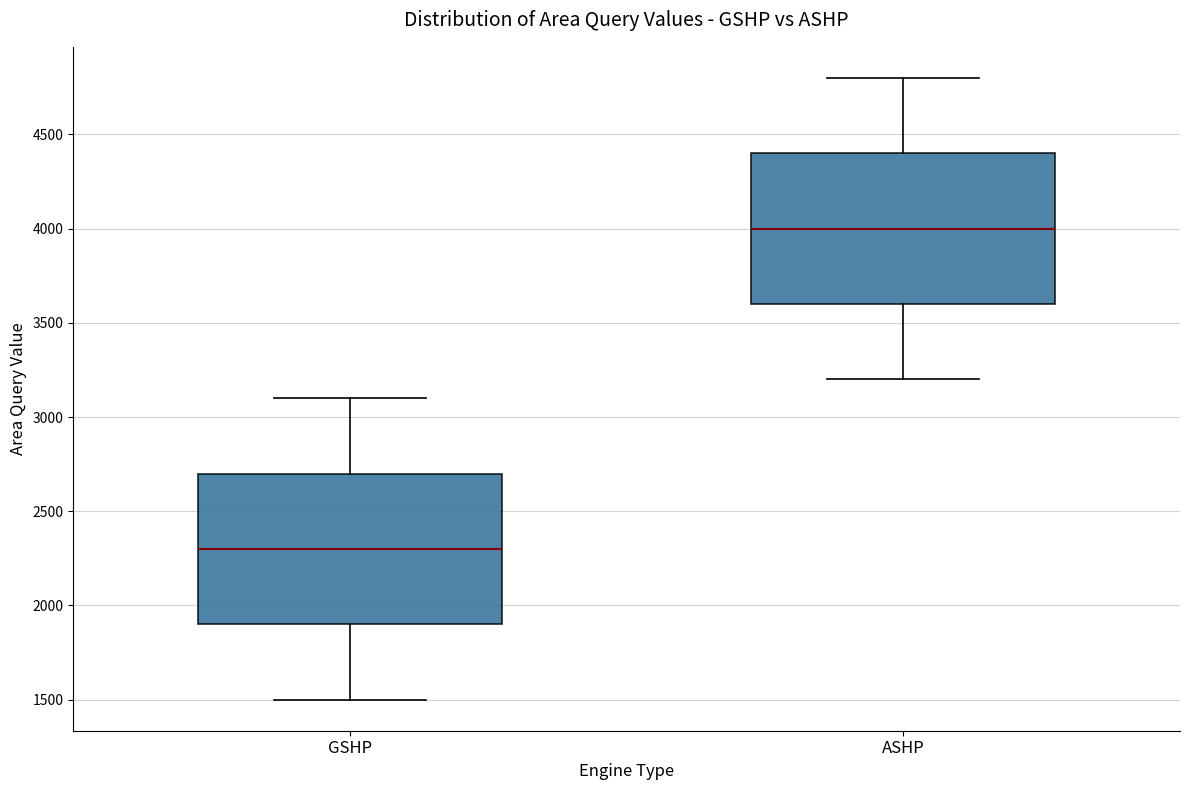

Where is the lower edge of the box for GSHP on the y-axis? The values are not printed on the chart, so give them approximately, as read against the axis.

1900